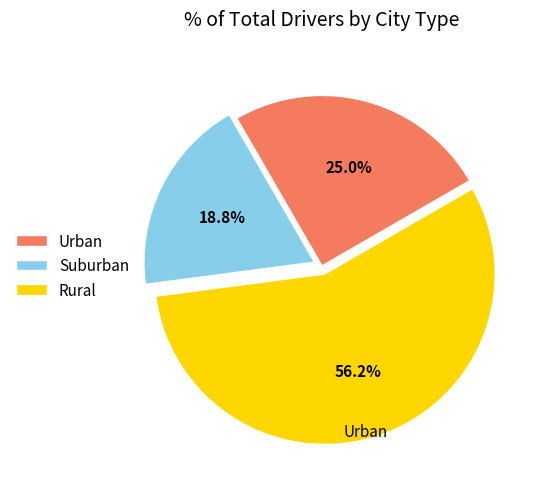

What is the ratio of the value at Urban to the value at Rural?

0.4